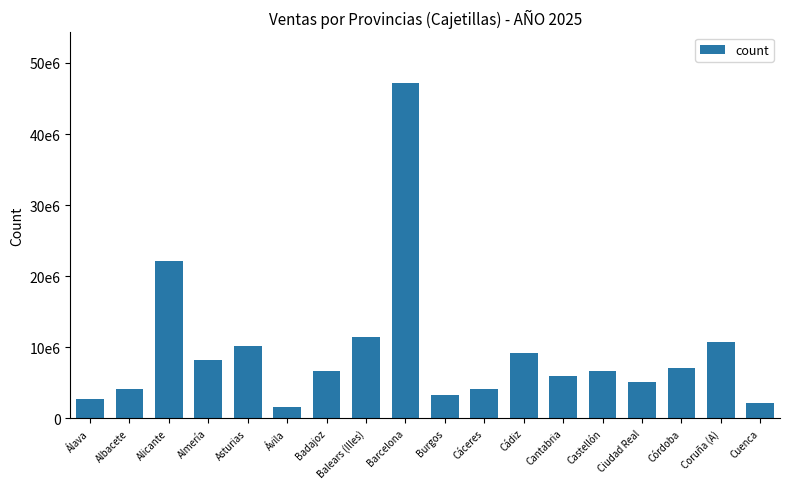

Reading left to right, transcribe all the data shown in this chart.

2729773.9	4123810.5	22087801.8	8262708.2	10144087.8	1572463.2	6725186.5	11521091.2	47221192.5	3244118.0	4113832.1	9238765.3	5940587.3	6633433.5	5112263.2	7022136.8	10699809.6	2179851.7